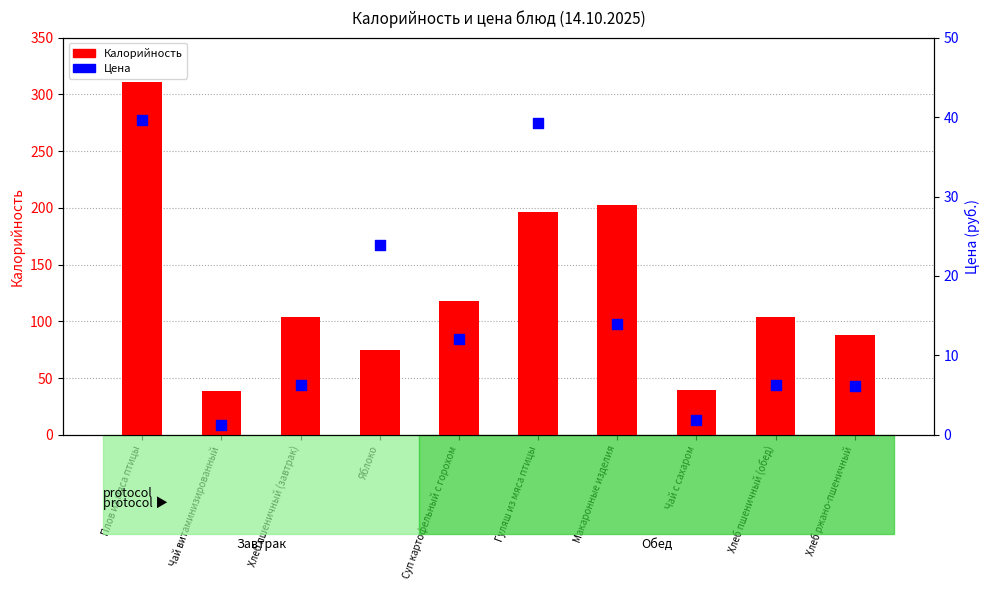

Which series contains the highest Y value?

Калорийность